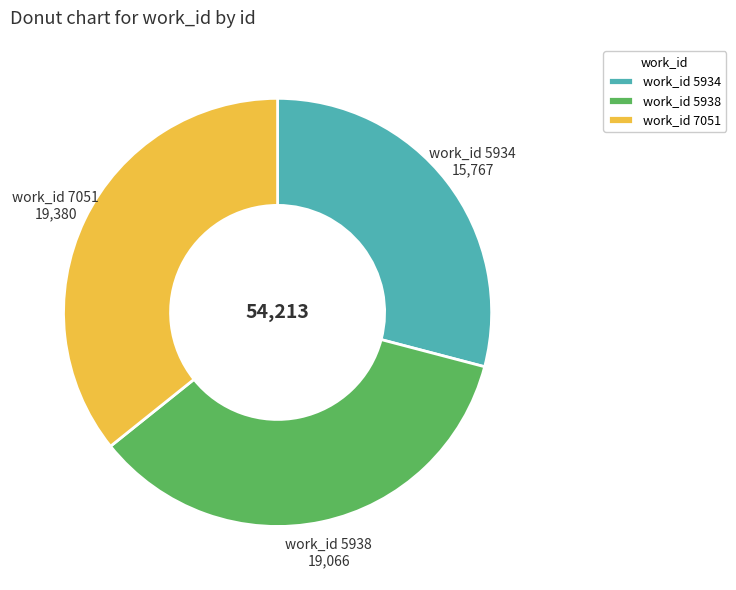

Which category has the smallest portion of the pie?

work_id 5934